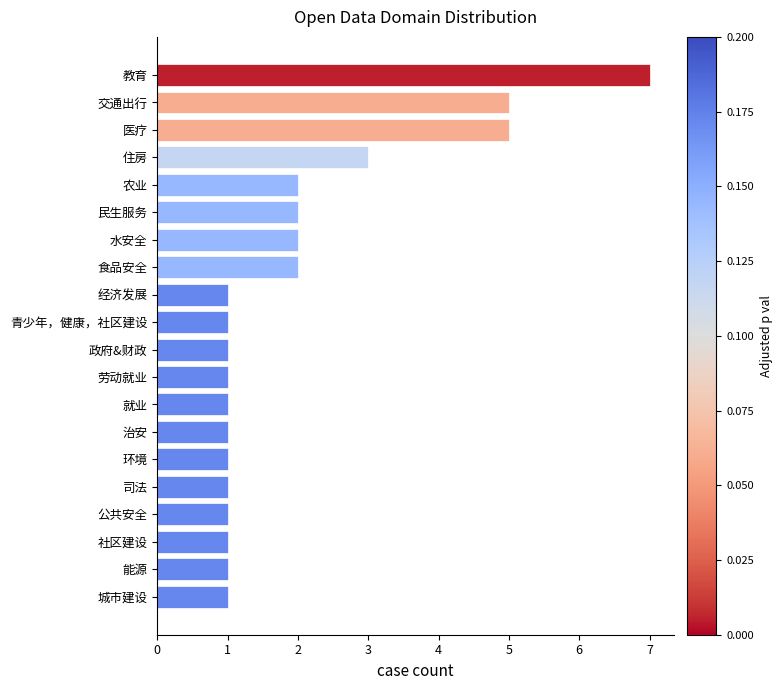

Reading bottom to top, what are all the values shown in this chart?

1	1	1	1	1	1	1	1	1	1	1	1	2	2	2	2	3	5	5	7